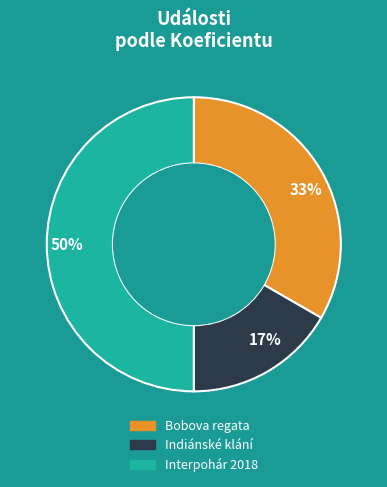

To the nearest percent, what is the average slice percentage?

33%